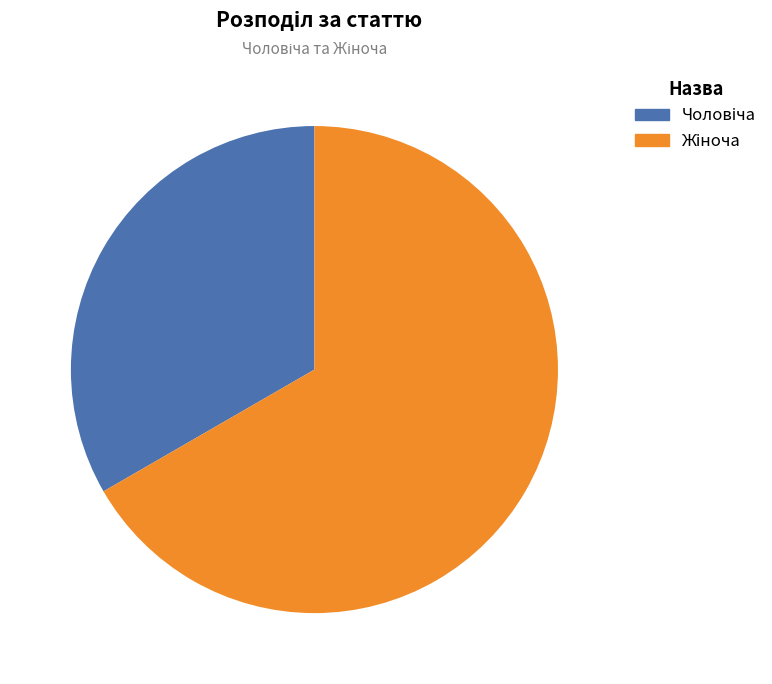

To the nearest percent, what is the average slice percentage?

50%